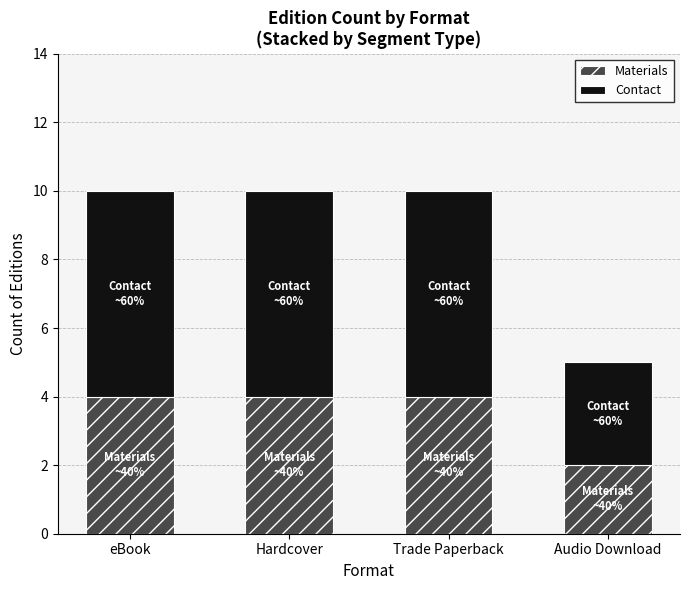

The Materials series shows 3 at Audio Download. True or false?

False